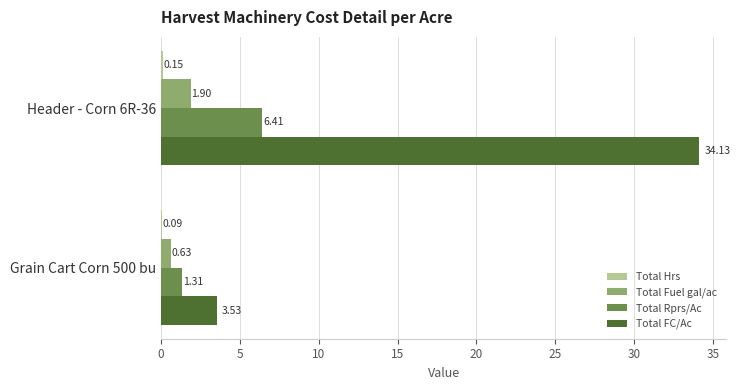

What is the sum of all Total Rprs/Ac values?

7.7